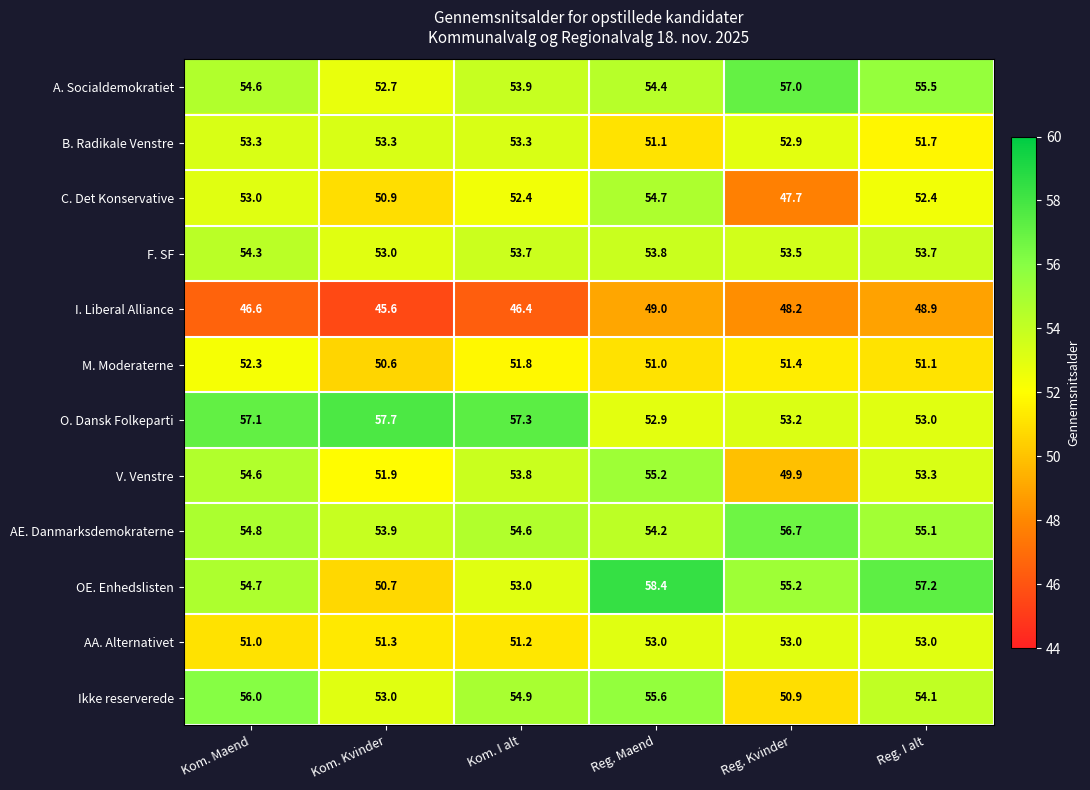

What is the spread (max minus min) of values at Reg. Kvinder?

9.3